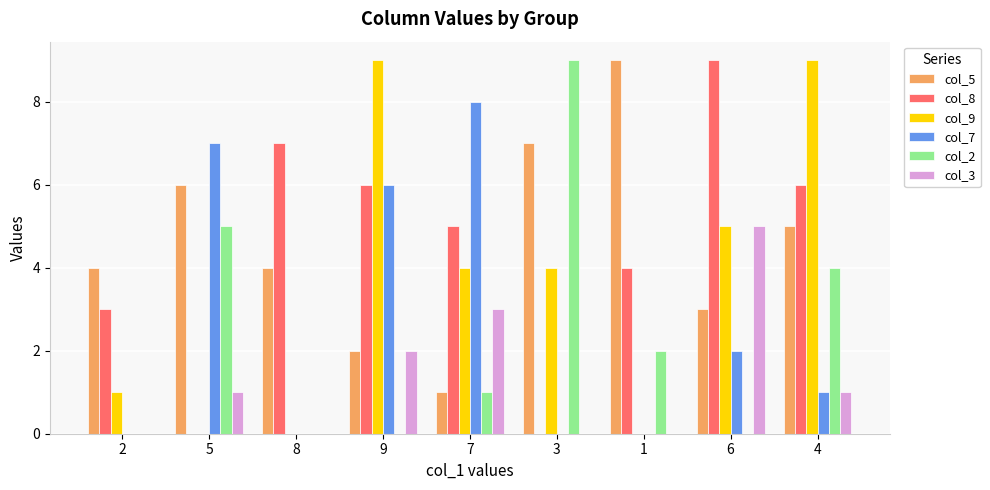

True or false: col_7 has a value of -5 at 1.

False